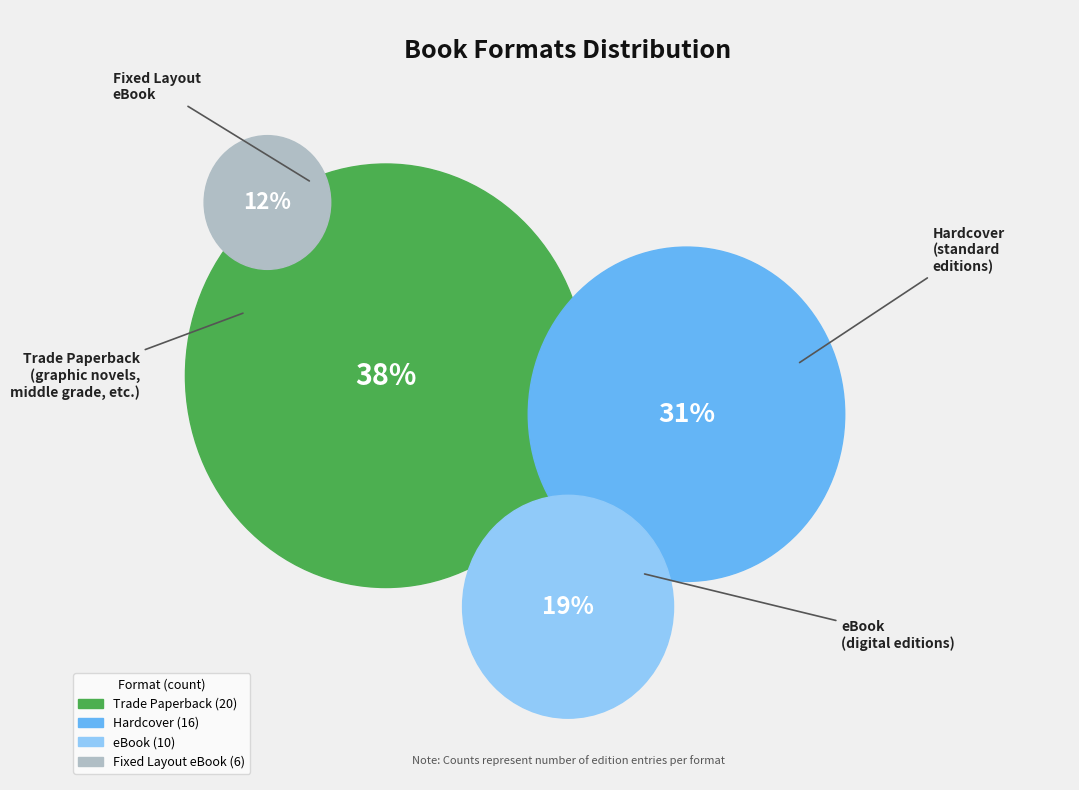

Does Trade Paperback account for over 50% of the chart?

No